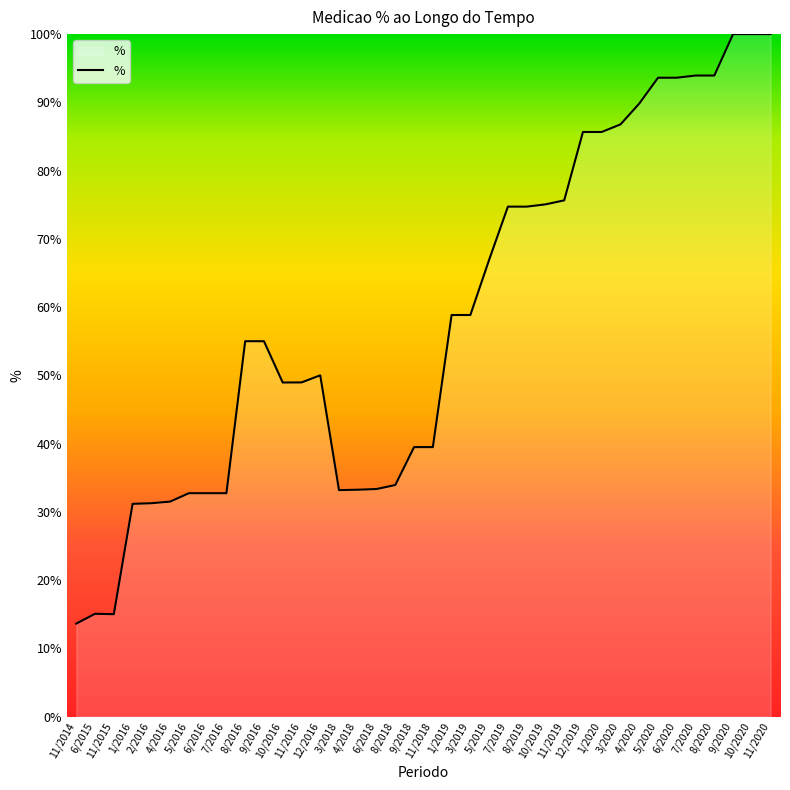

What position from the left is 8/2020?

35